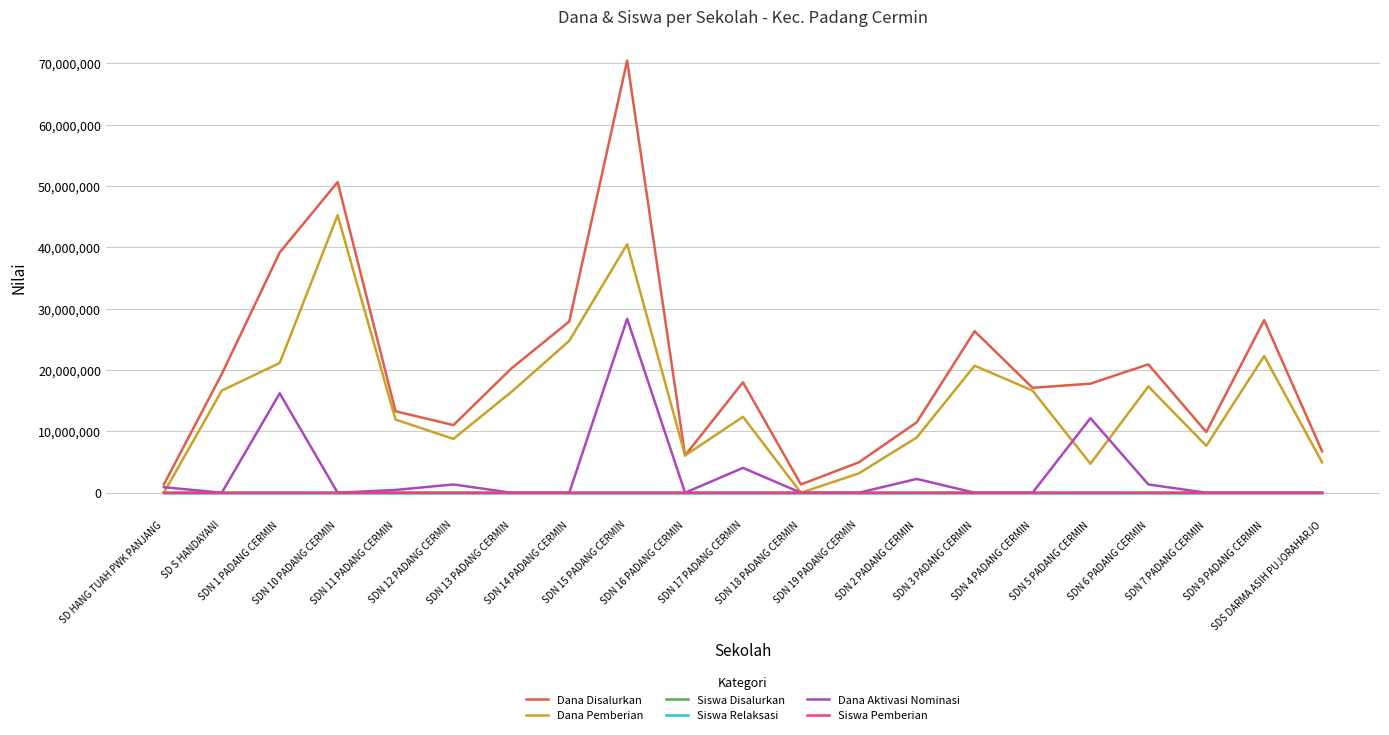

How many values in the Dana Aktivasi Nominasi series exceed 0?

9